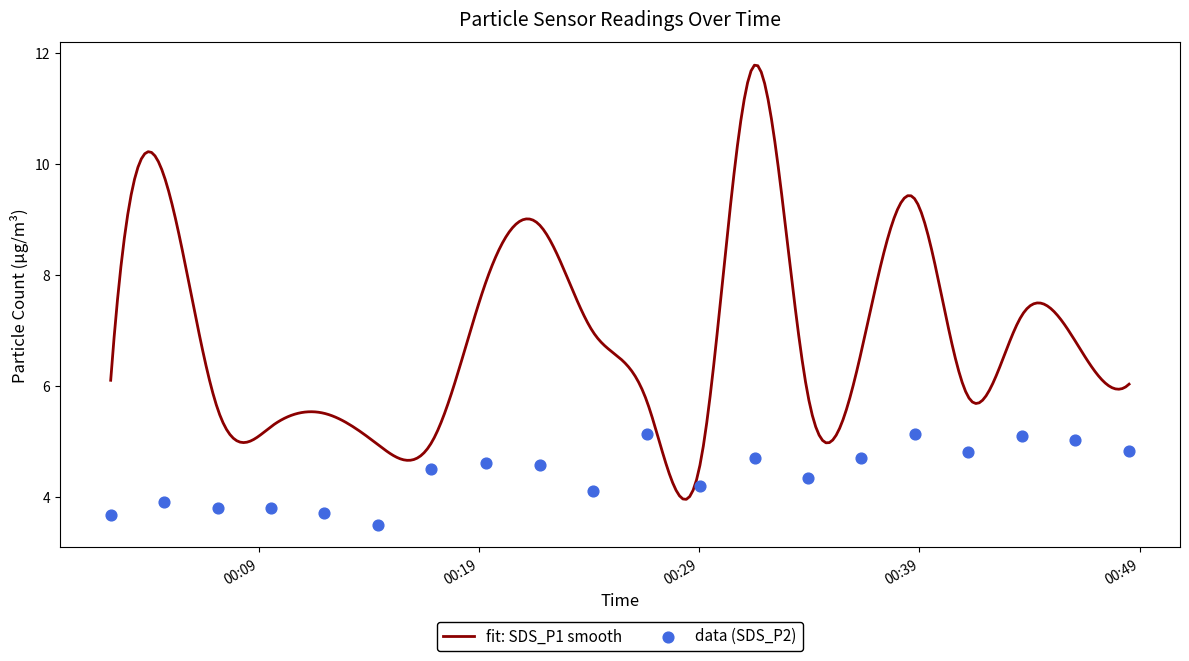

What is the ratio of the value at 2023/05/12 00:16:50 to the value at 2023/05/12 00:04:42?

1.2